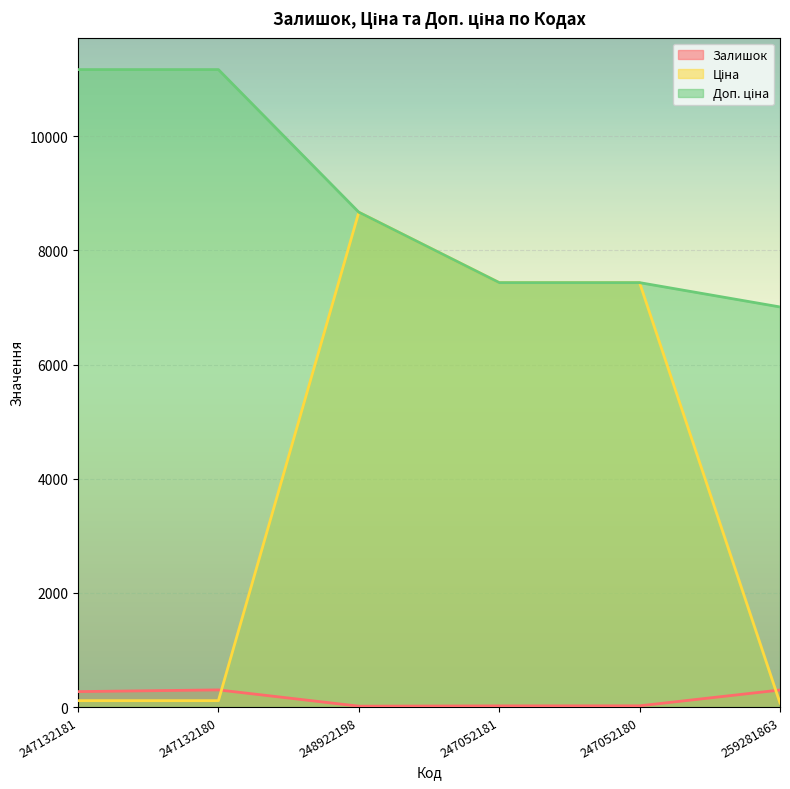

What is the sum of the Доп. ціна values at 259281863 and 247052180?

14446.2